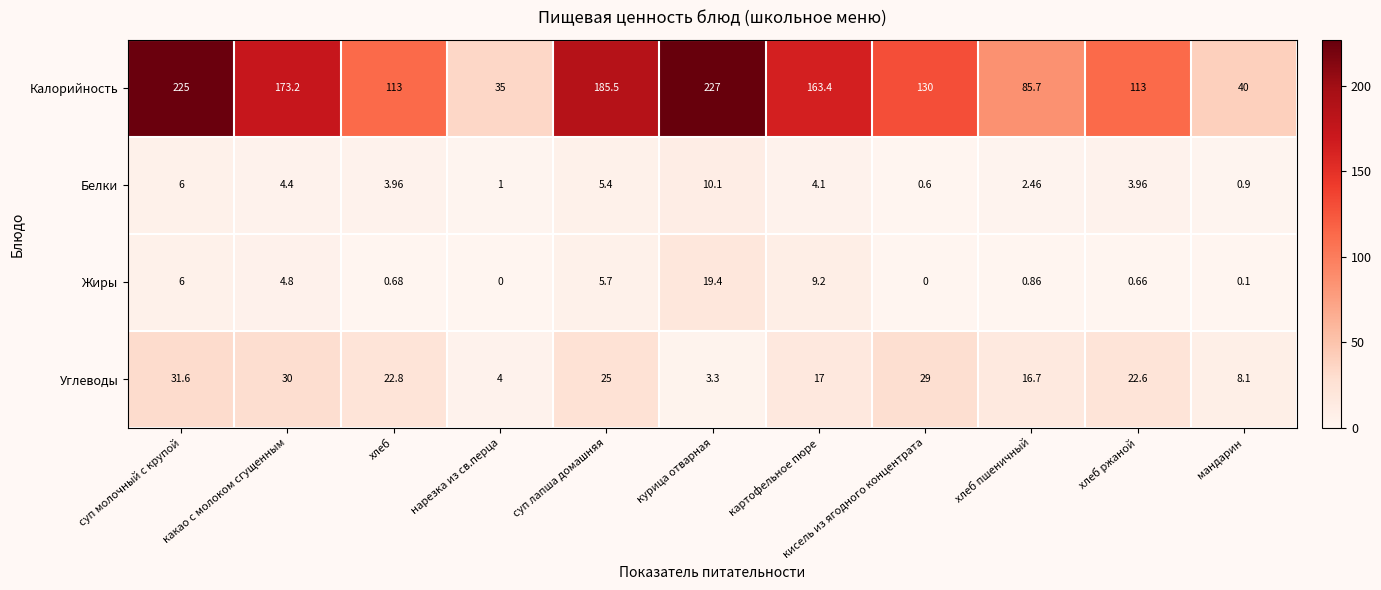

Rank the series at курица отварная from highest to lowest value.

Калорийность, Жиры, Белки, Углеводы